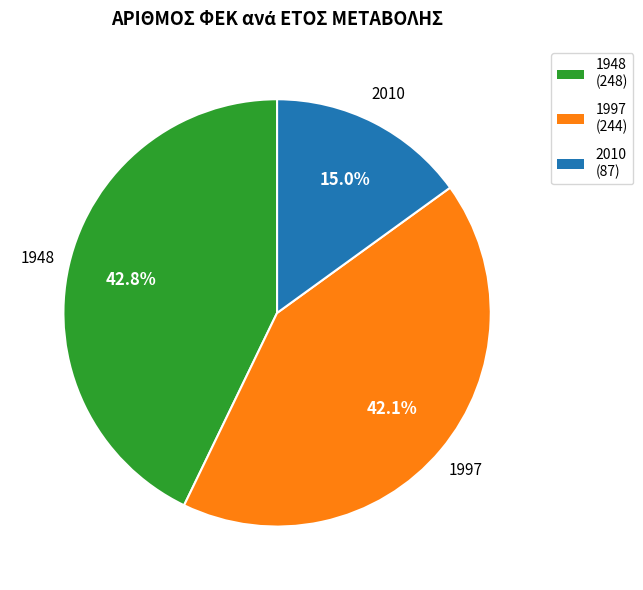

Combined, what portion of the pie is 2010 and 1997?

57.2%